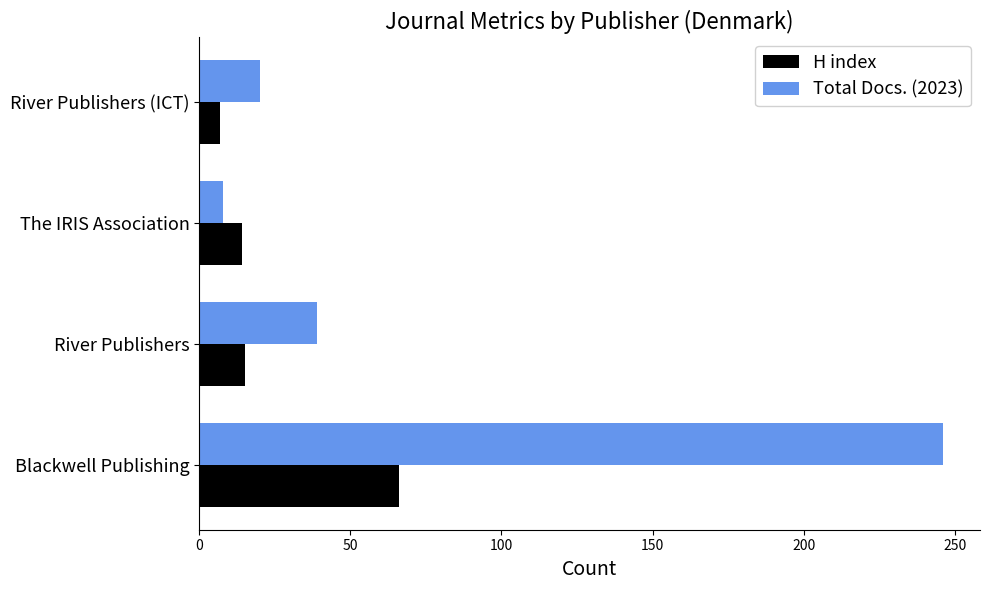

At which category is the sum across all series the highest?

Blackwell Publishing